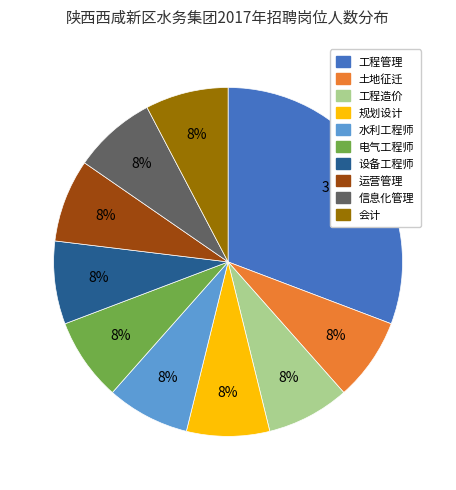

Combined, do 运营管理 and 设备工程师 account for over 50%?

No